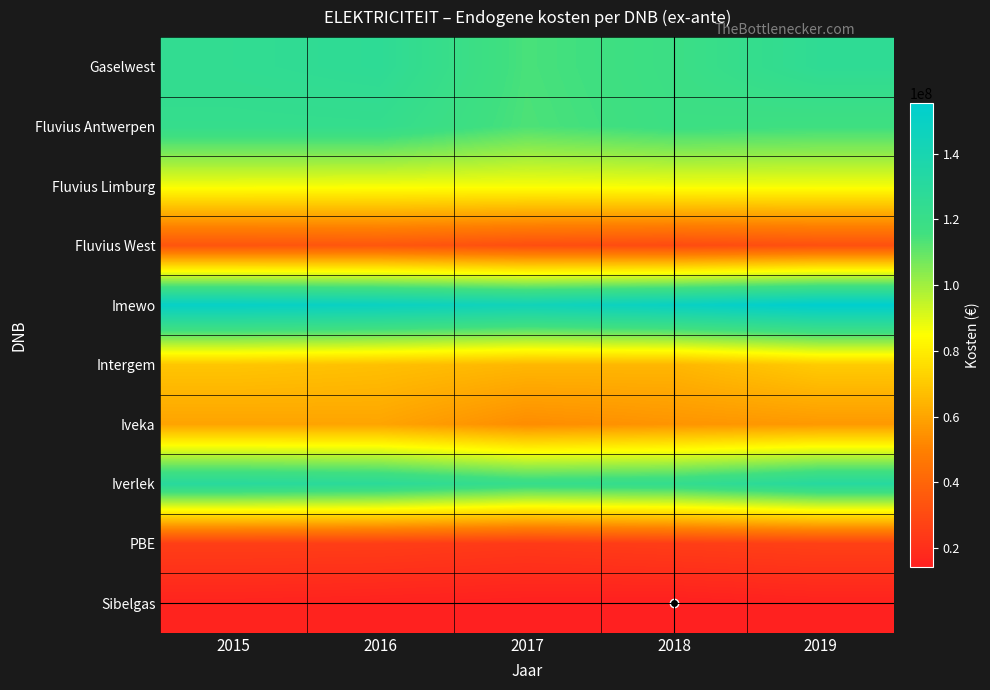

Reading right to left, extract all data points from this chart.

Gaselwest: 2019=125718079.5	2018=118425882.4	2017=114238966.1	2016=126360995.4	2015=124468558.1
Fluvius Antwerpen: 2019=116422043.3	2018=117640637.7	2017=113634145.6	2016=122452823.7	2015=122062788.9
Fluvius Limburg: 2019=86575163.1	2018=86618328.7	2017=86073837.0	2016=86238348.3	2015=86601652.4
Fluvius West: 2019=32252193.8	2018=30306926.5	2017=31579306.7	2016=34634421.4	2015=33988999.0
Imewo: 2019=155302332.5	2018=149269075.2	2017=144395138.7	2016=148603957.3	2015=150947099.0
Intergem: 2019=70522733.0	2018=64805675.3	2017=64969690.0	2016=67428234.9	2015=69010469.0
Iveka: 2019=56649280.5	2018=55455298.3	2017=53285549.8	2016=59906619.6	2015=59598654.6
Iverlek: 2019=131413886.4	2018=122660535.3	2017=120870292.8	2016=128096466.8	2015=130184525.8
PBE: 2019=26509303.7	2018=25336801.0	2017=24040044.4	2016=25447247.7	2015=25711210.9
Sibelgas: 2019=15433472.4	2018=14355383.9	2017=14581254.4	2016=15244936.3	2015=15878607.2